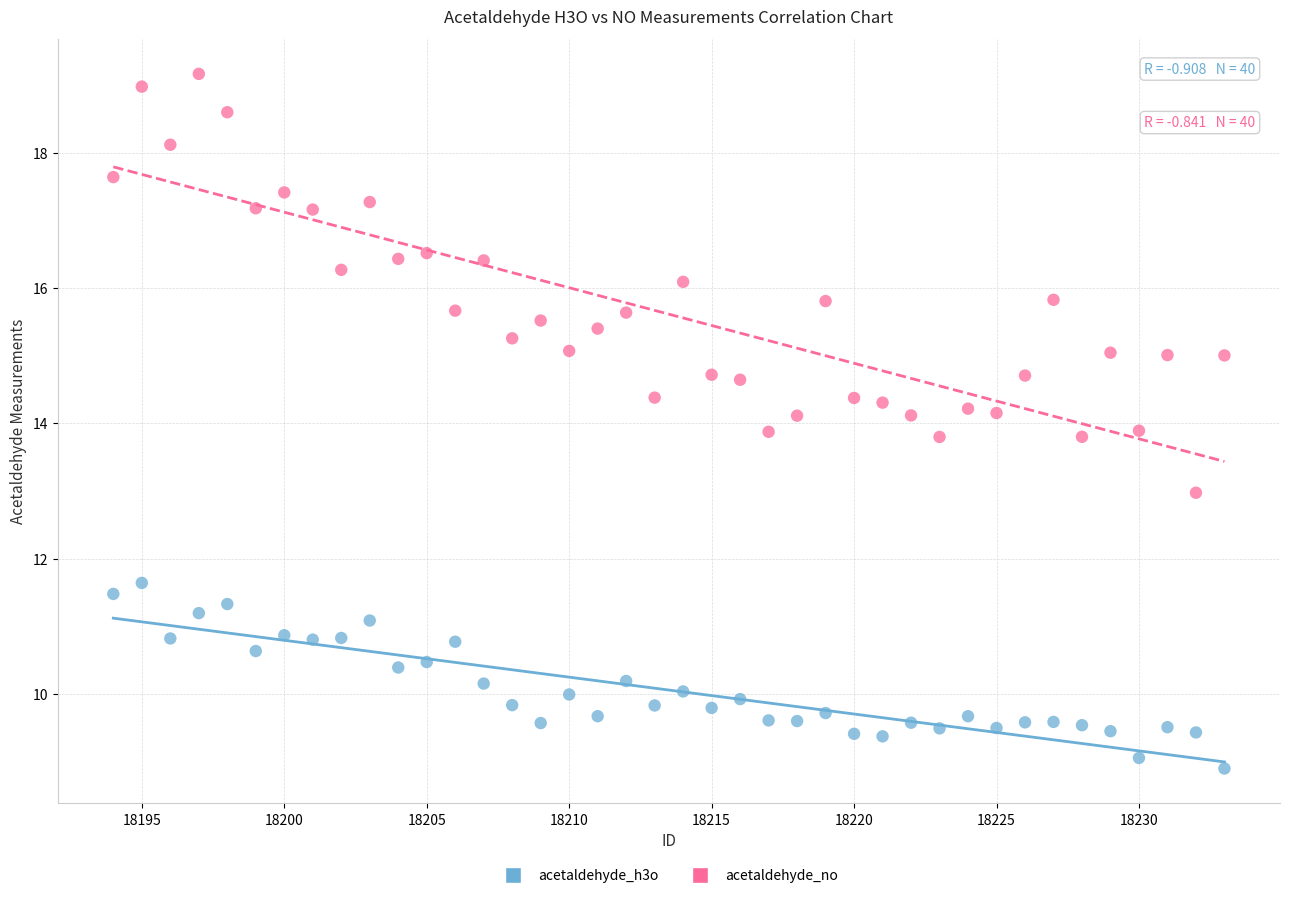

Across all data points, what is the range of Y values (max minus min)?

10.3